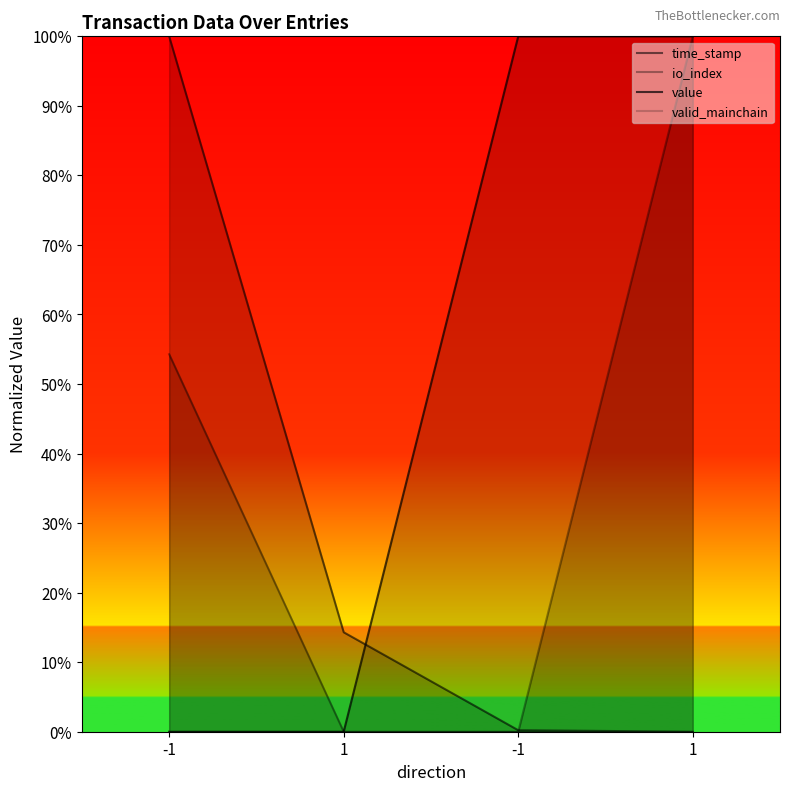

Rank the categories by valid_mainchain value from highest to lowest.

-1, 1, -1, 1